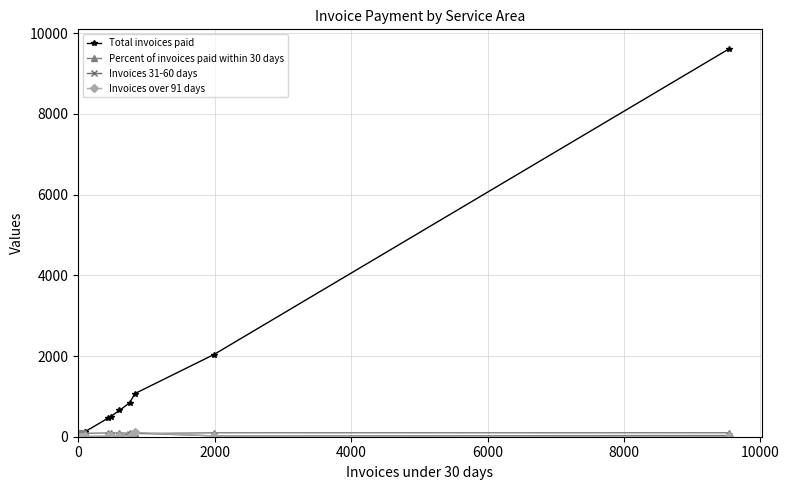

How many intersections are there between Invoices 31-60 days and Invoices over 91 days?

9